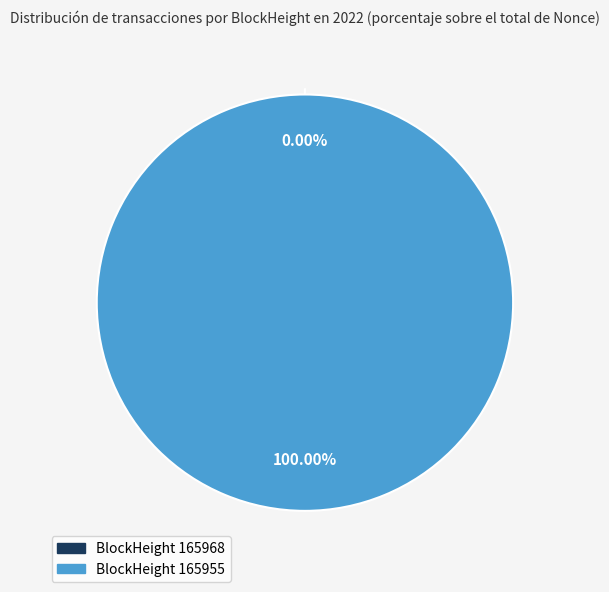

What is the change in value from 165968 to 165955?

+72315